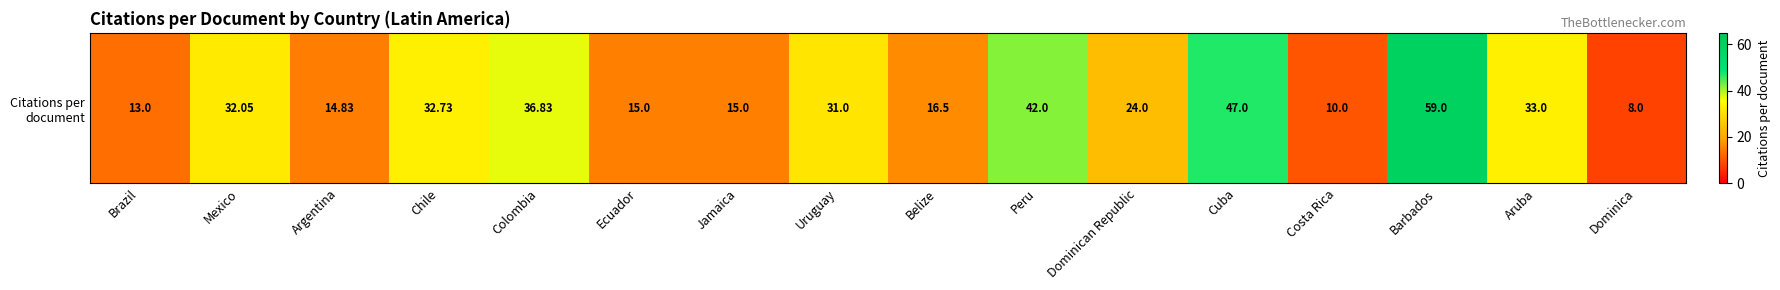

What is the average value?

26.9